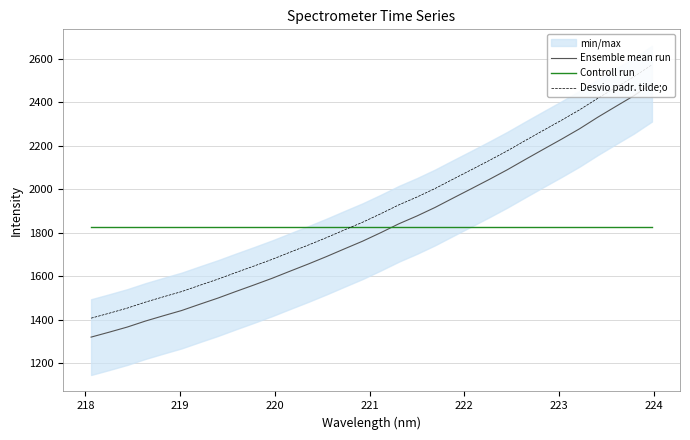

What is the highest value of the Controll run series?

1824.9